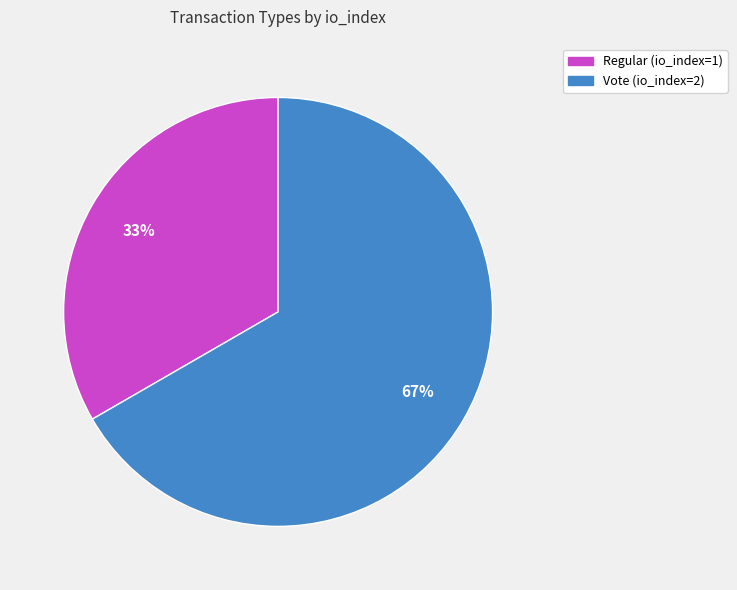

Do Regular and Vote together represent more than half of the pie?

Yes